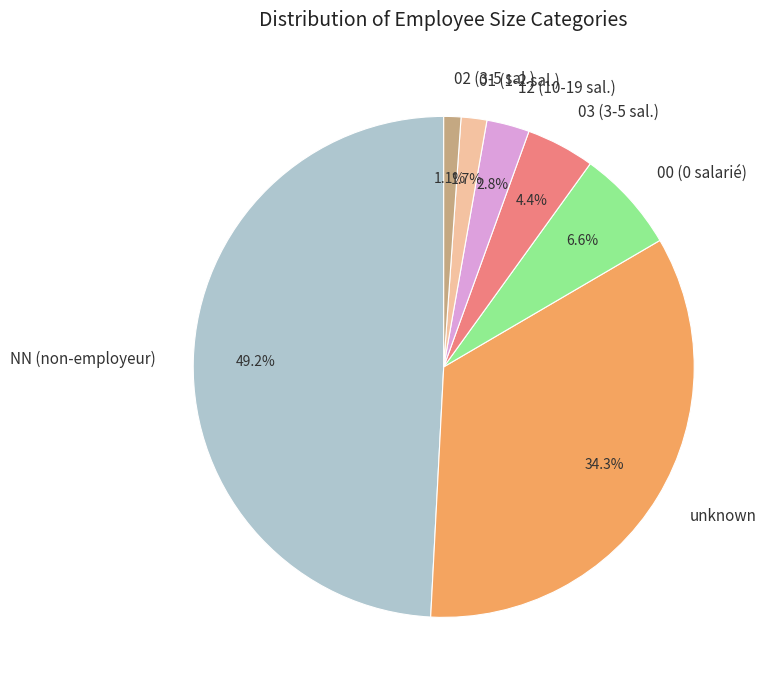

Is the sum of 01 (1-2 sal.) and 12 (10-19 sal.) greater than half?

No